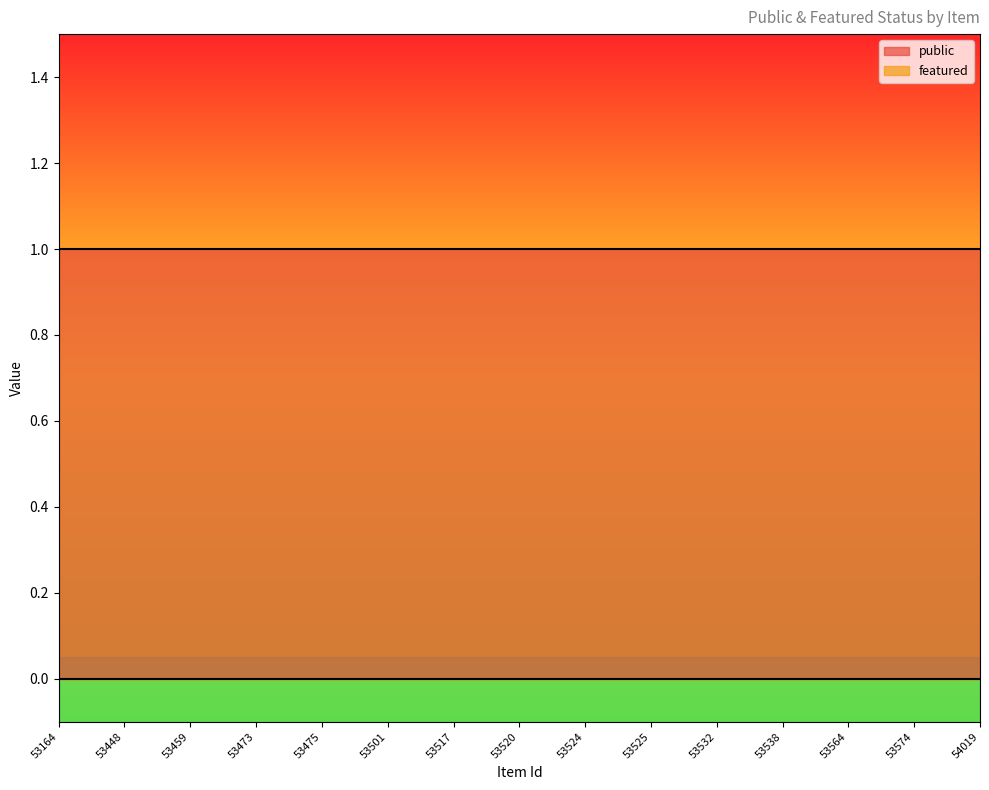

Read the public value at 53564.

1